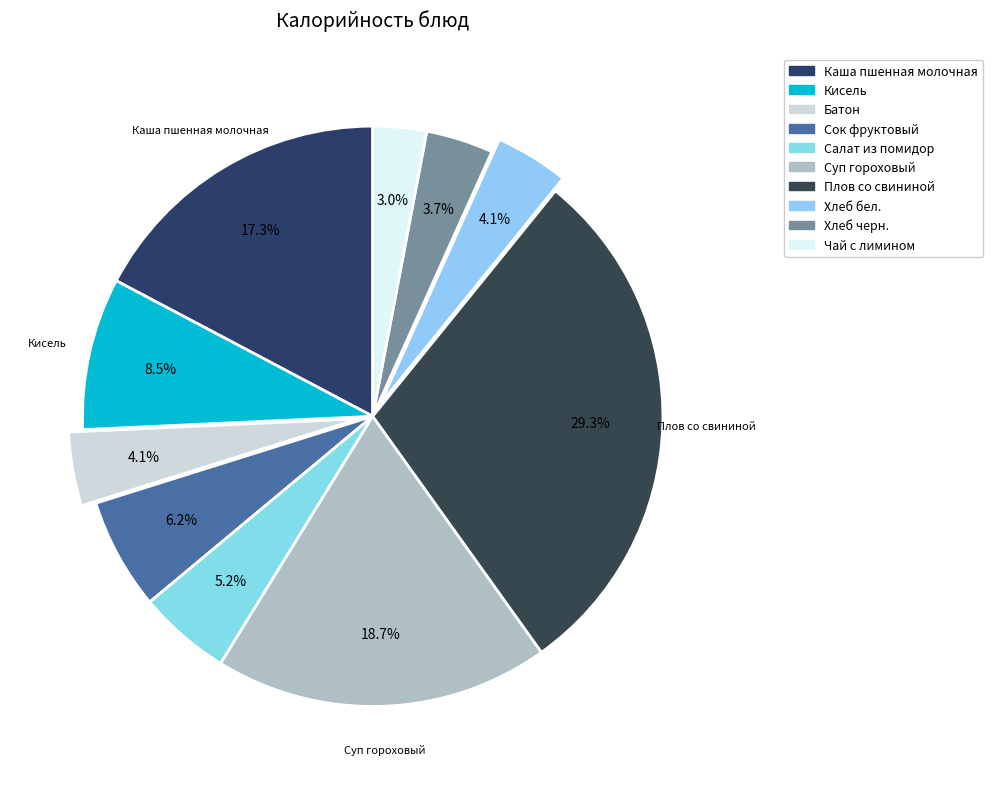

To the nearest percent, what is the combined percentage of Суп гороховый and Батон?

23%